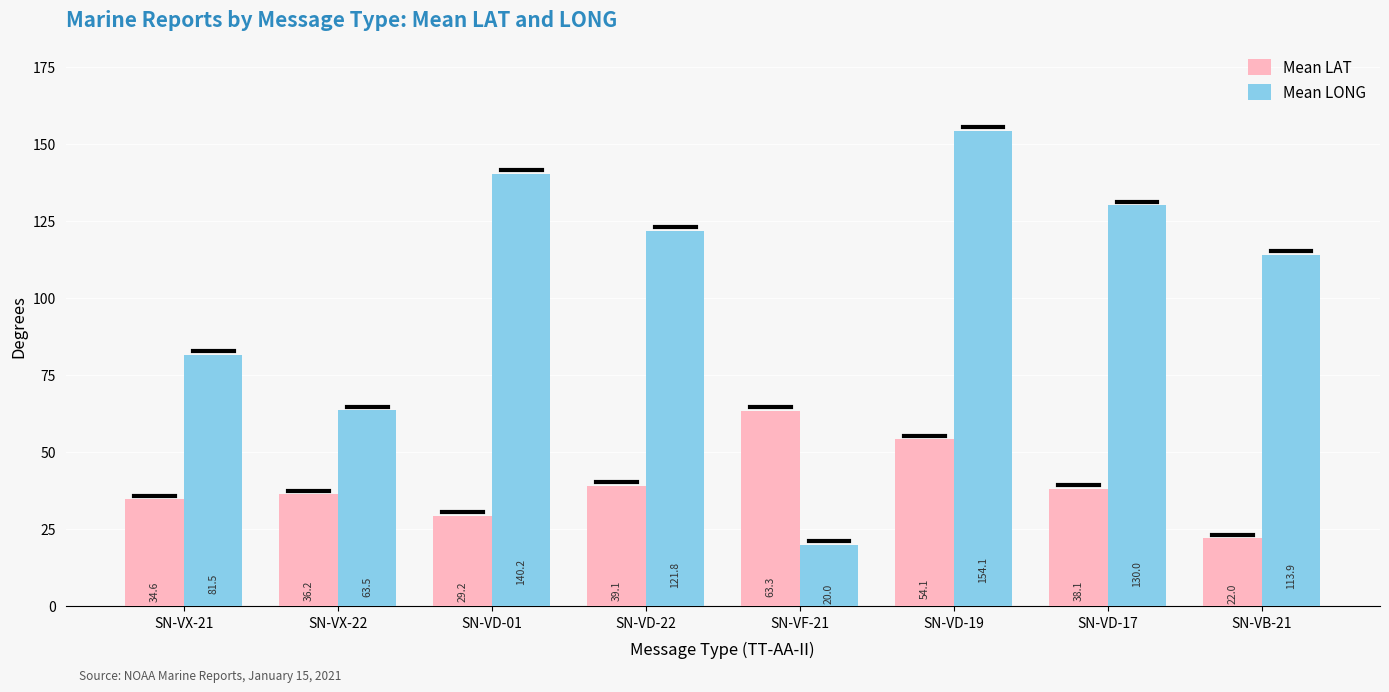

How many series are shown in this chart?

2